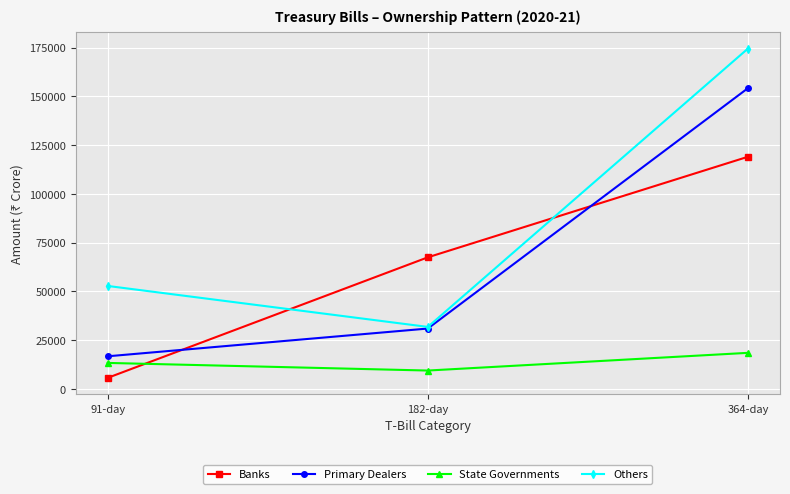

Is this an area chart (filled region under the line)?

No